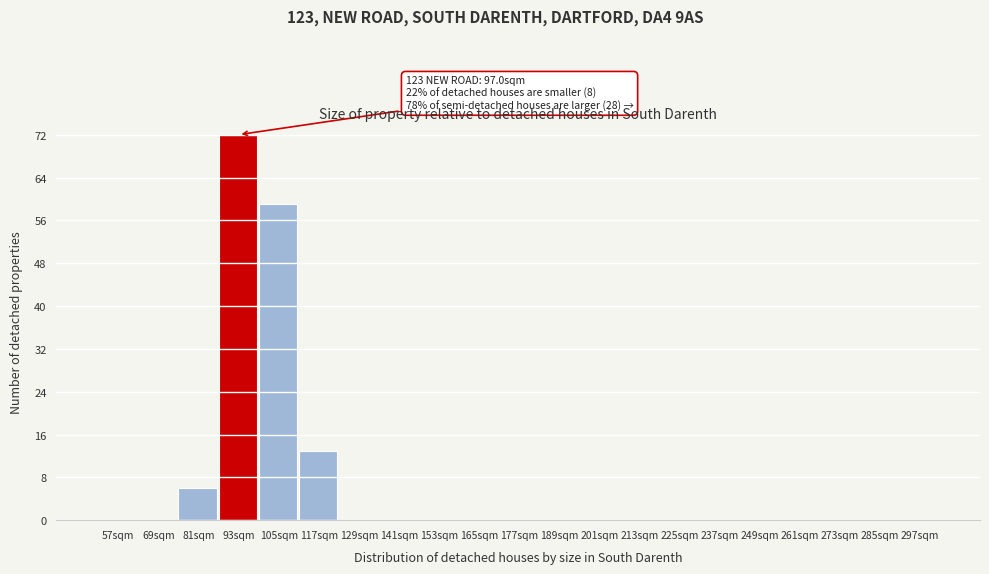

Reading left to right, transcribe all the data shown in this chart.

57sqm=0	69sqm=0	81sqm=6	93sqm=72	105sqm=59	117sqm=13	129sqm=0	141sqm=0	153sqm=0	165sqm=0	177sqm=0	189sqm=0	201sqm=0	213sqm=0	225sqm=0	237sqm=0	249sqm=0	261sqm=0	273sqm=0	285sqm=0	297sqm=0